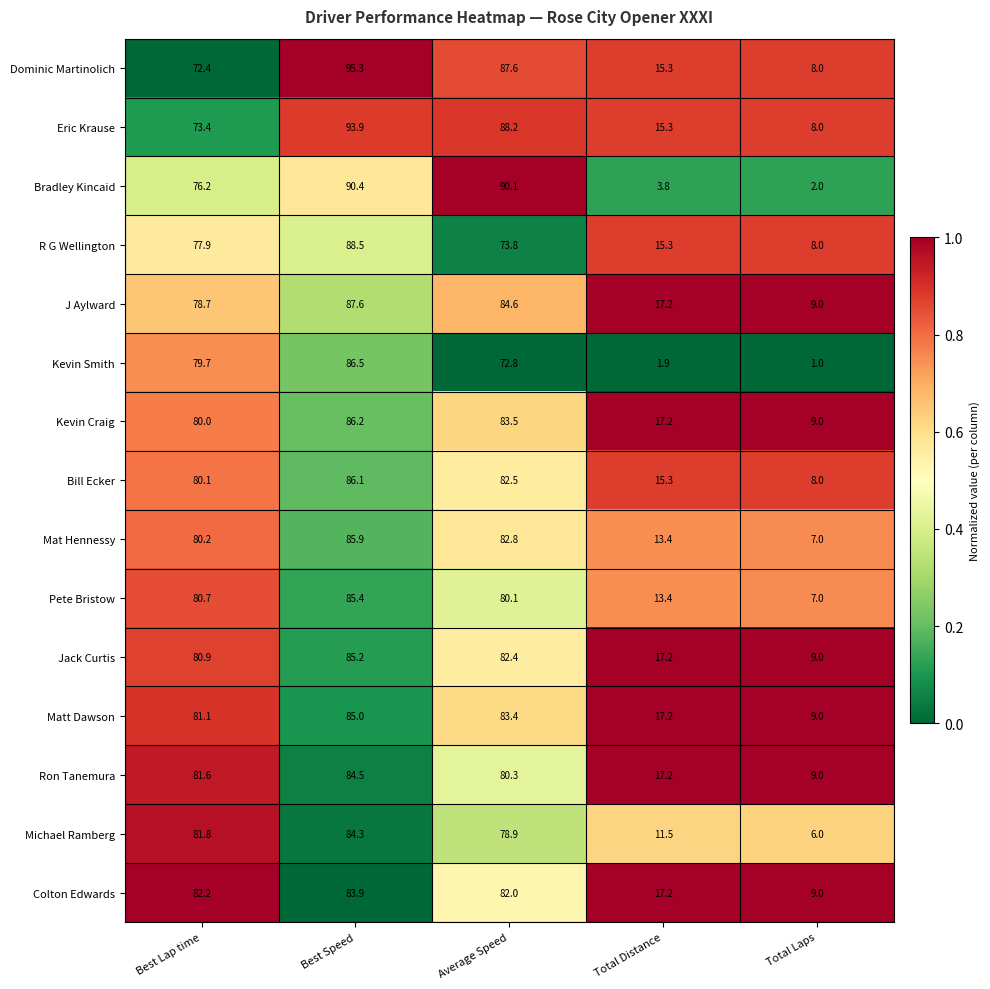

What is the difference between the maximum and minimum values in the Bradley Kincaid series?

88.4